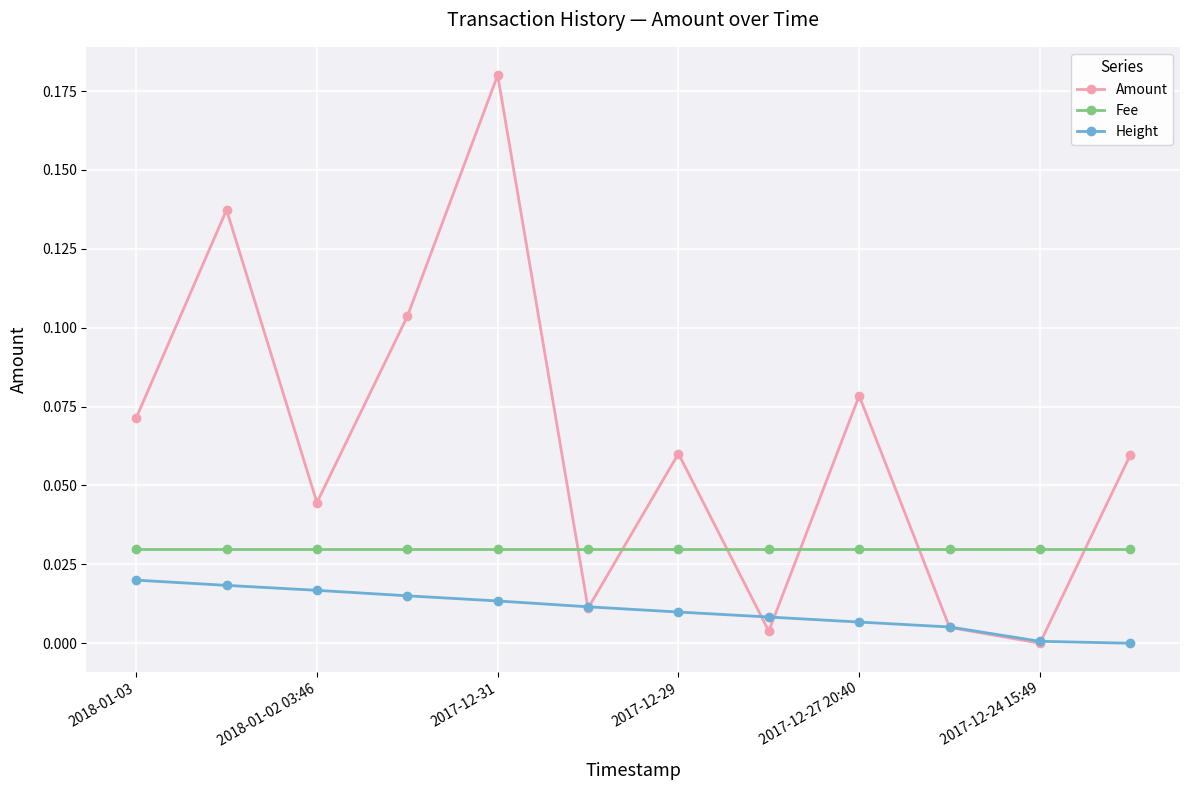

True or false: Height and Fee cross at least once.

False